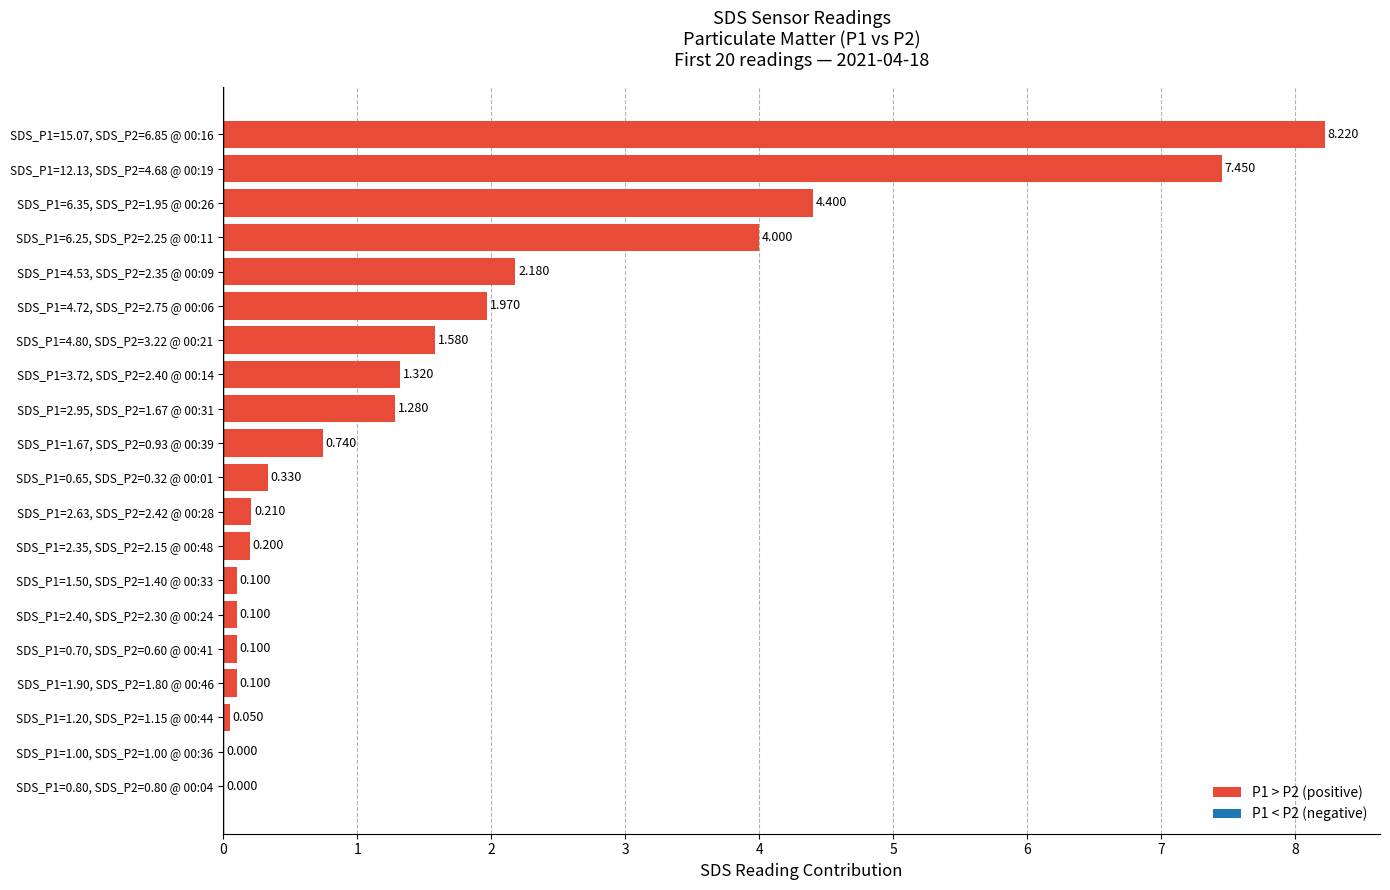

Are the bars horizontal?

Yes